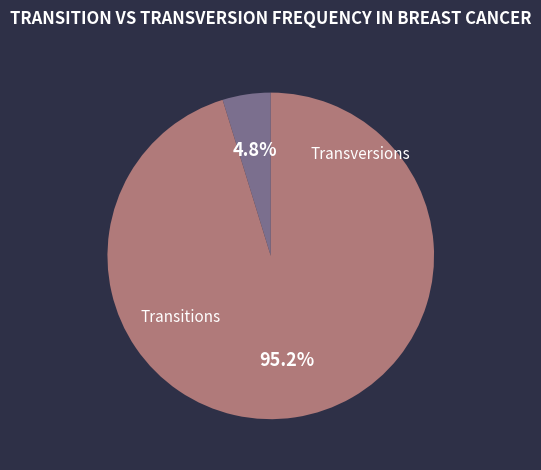

Does any single category account for the majority?

Yes